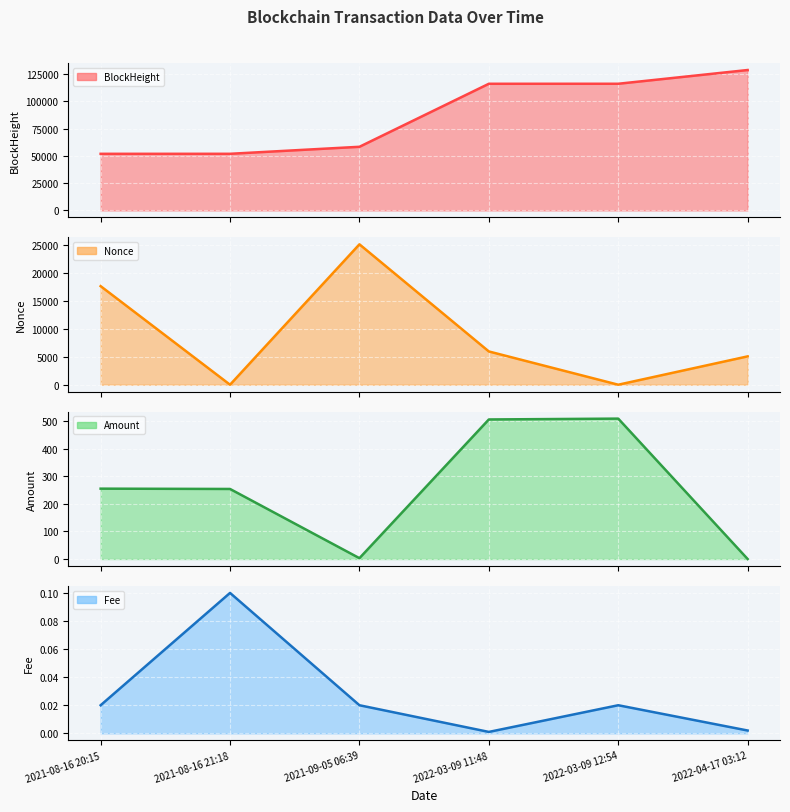

Which series has the widest spread of values?

BlockHeight